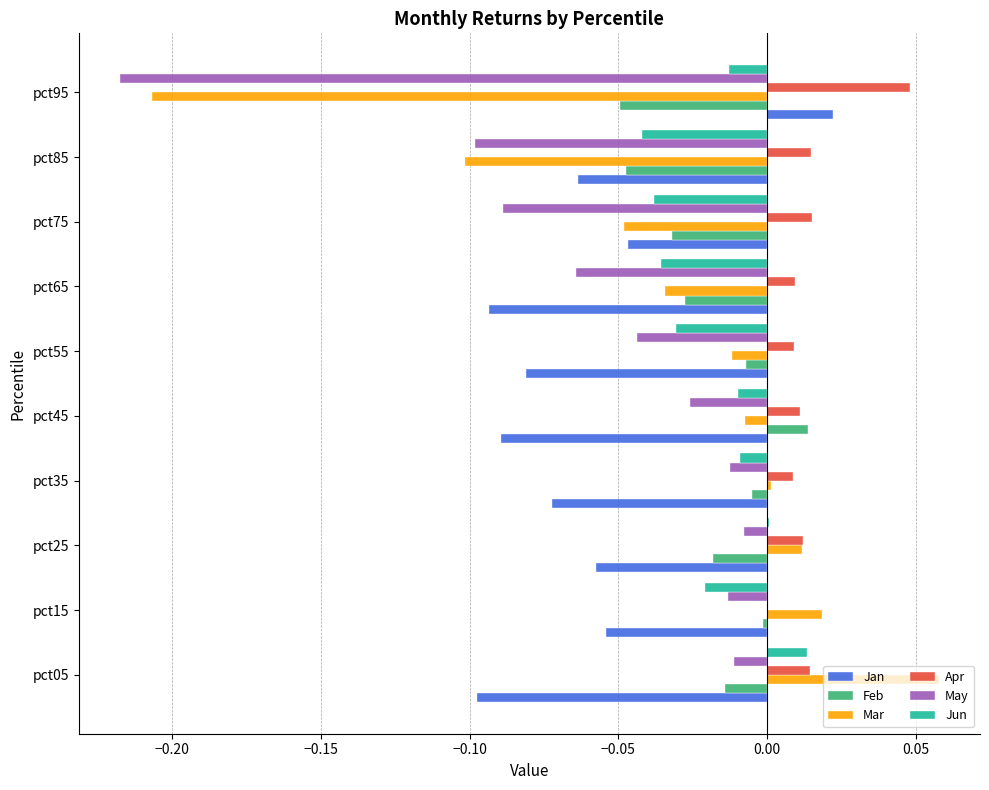

At which label does Apr reach its peak?

pct95